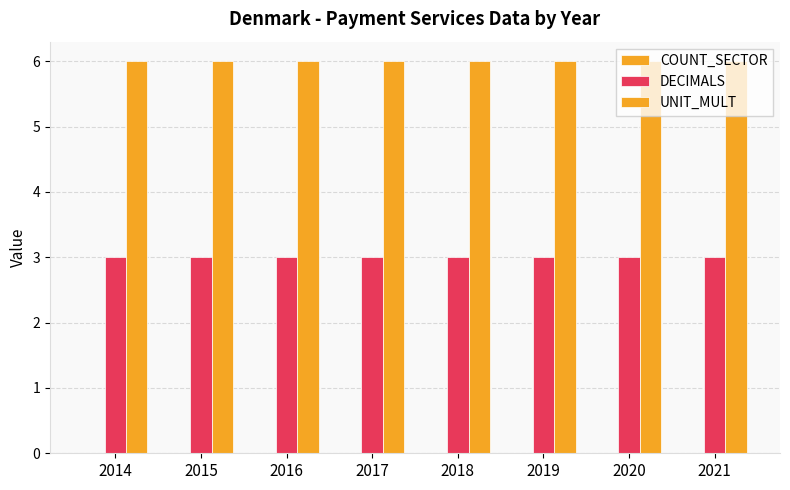

At which label does UNIT_MULT reach its peak?

2014